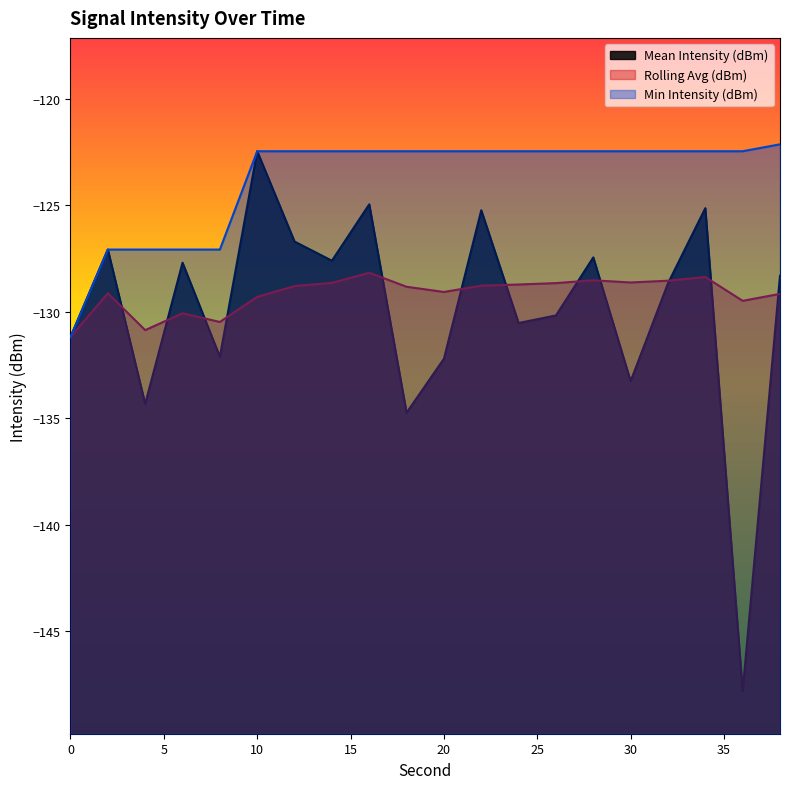

How many categories are shown in the chart?

20